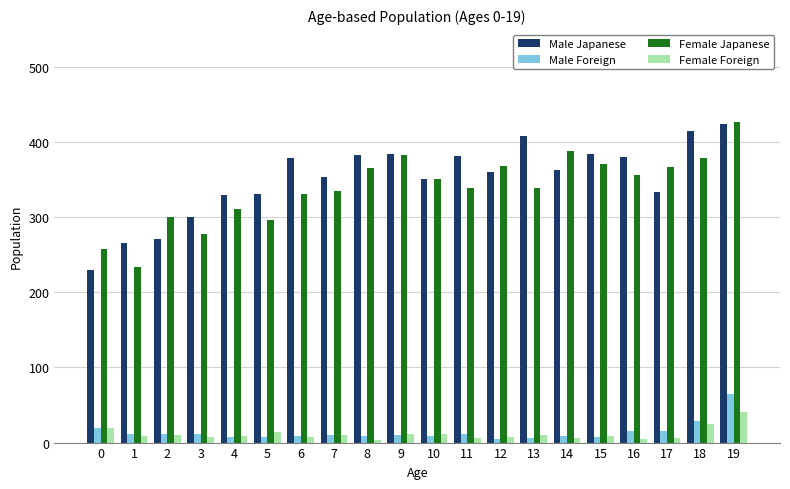

At which label does Male Japanese first exceed 363?

6